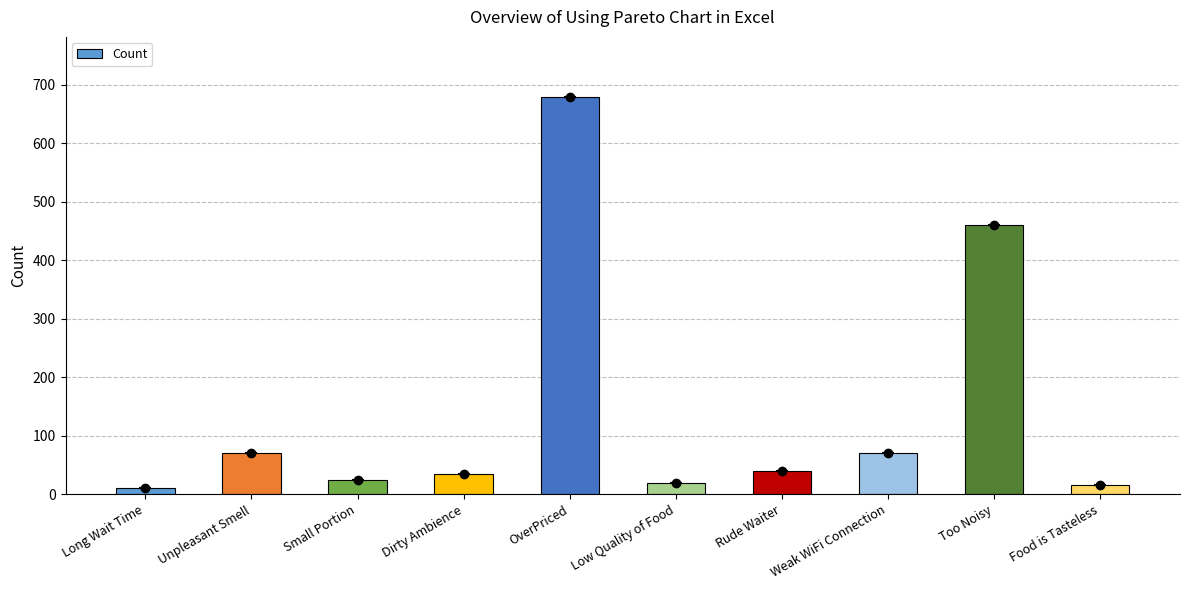

True or false: the data shows 27 at Weak WiFi Connection.

False